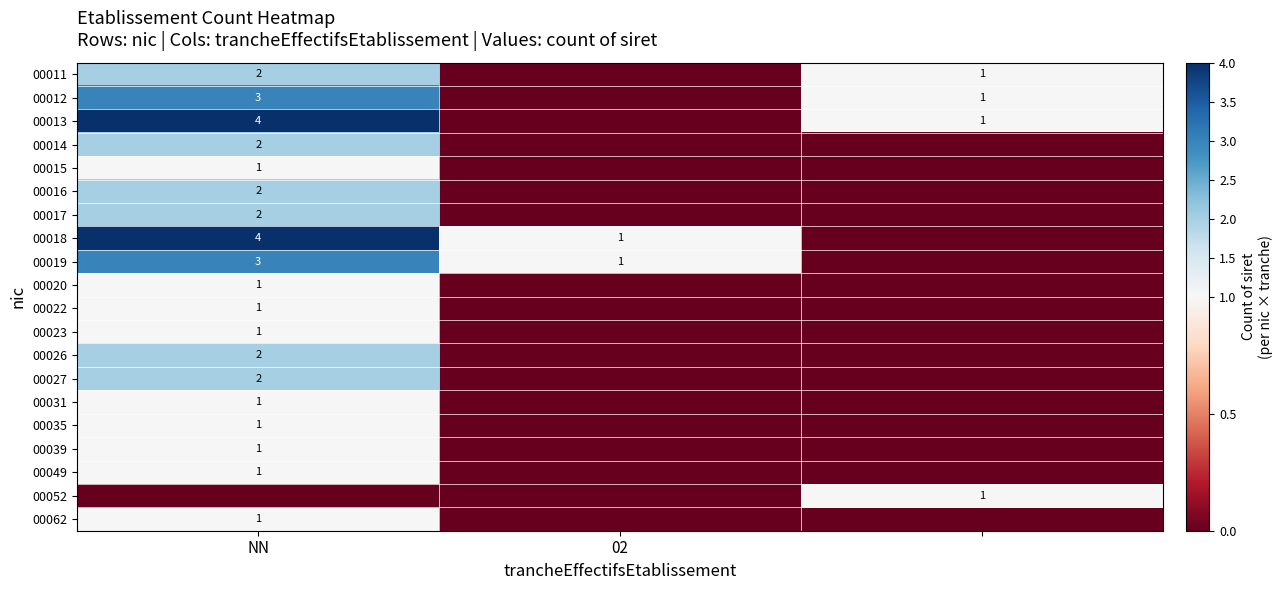

How many series are shown in this chart?

20